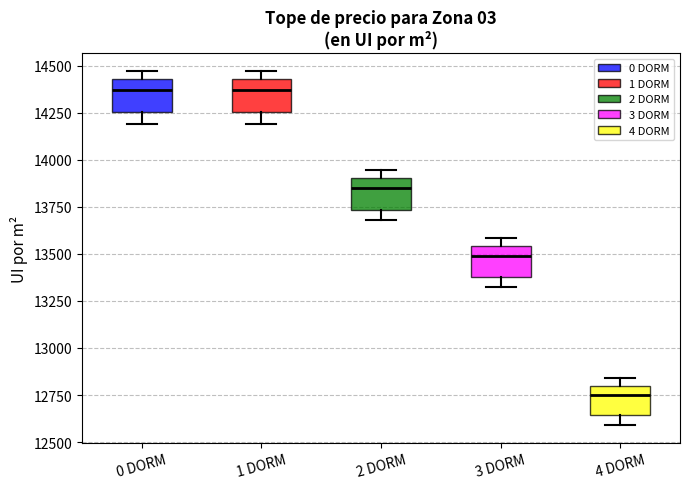

Where is the lower edge of the box for 3 DORM on the y-axis? The values are not printed on the chart, so give them approximately, as read against the axis.

13400